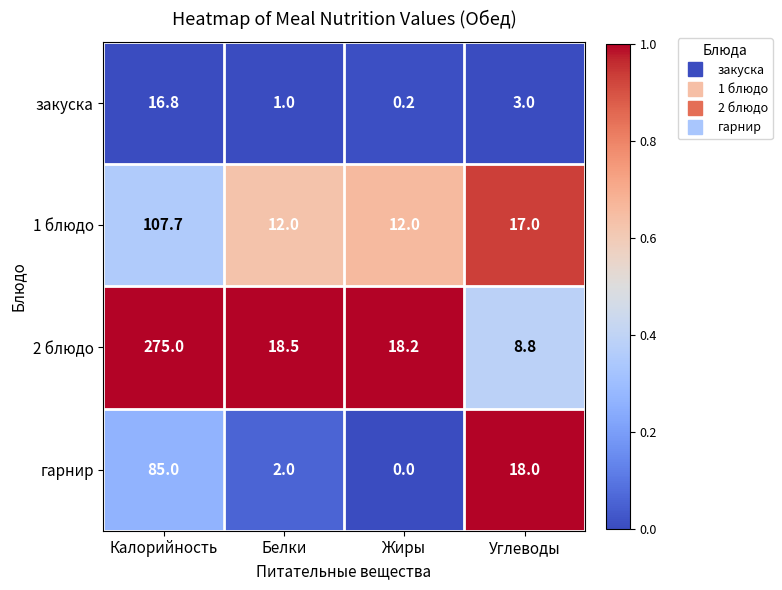

Which series changed the most between Белки and Углеводы?

гарнир